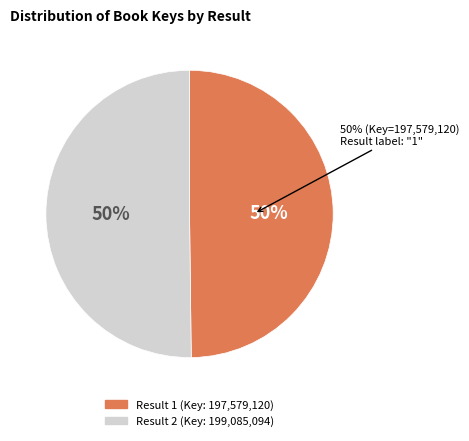

Which category accounts for the majority?

2